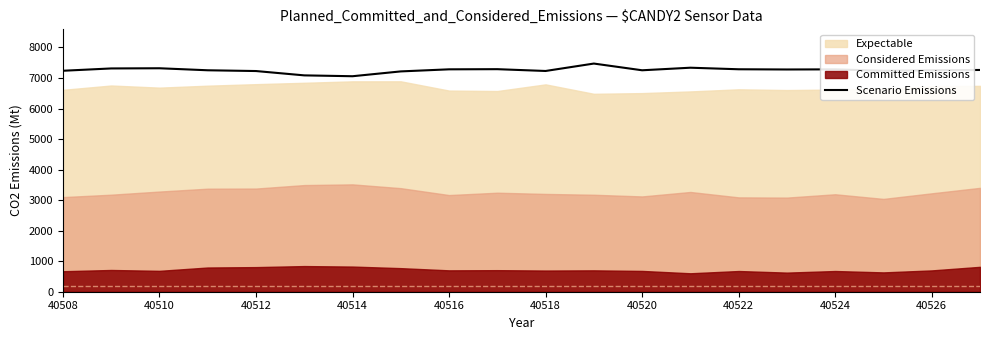

What is the maximum value for Scenario Emissions?

7473